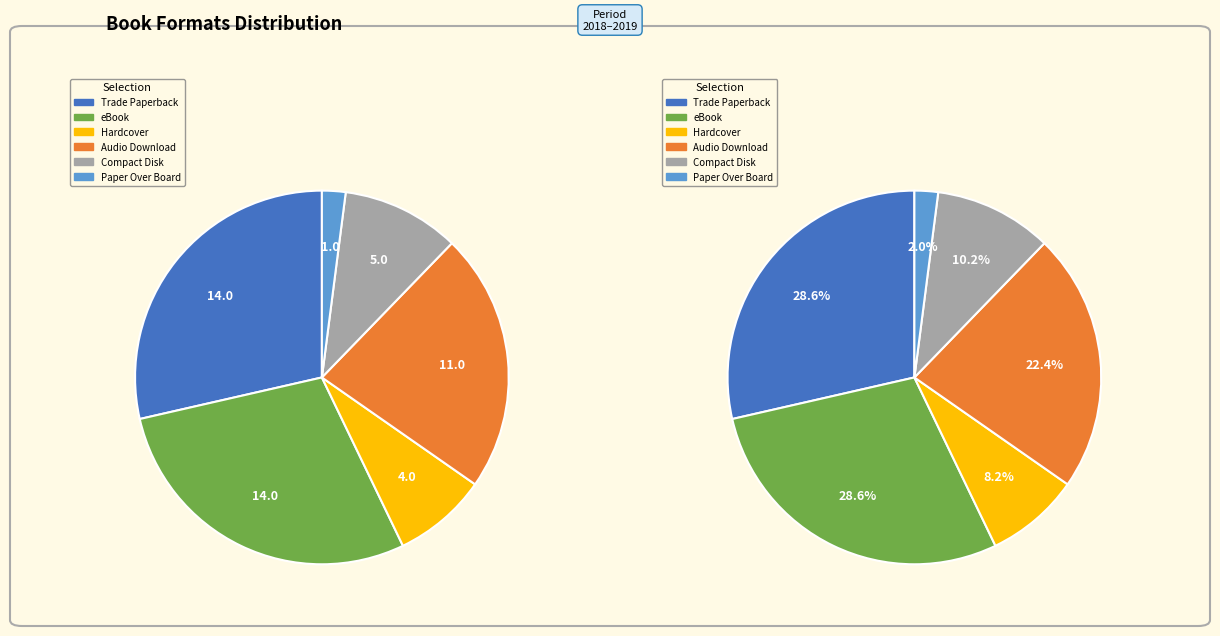

What percentage is the eBook slice, to the nearest percent?

29%